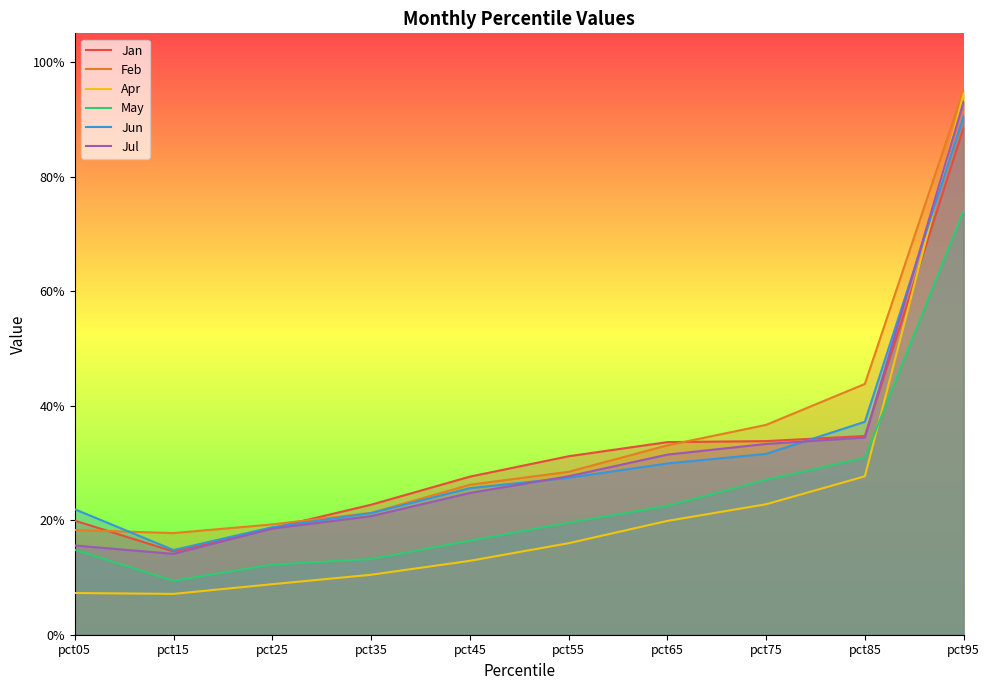

Does the chart display data point markers on the line(s)?

No